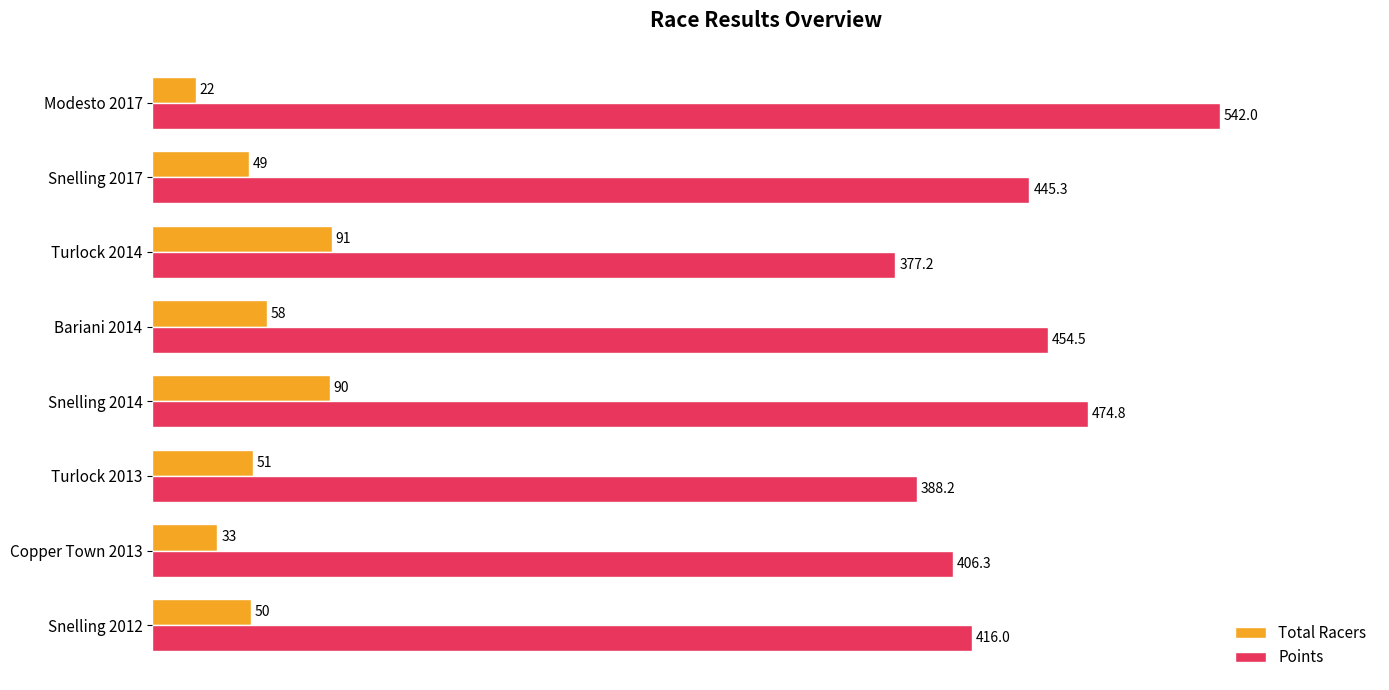

Rank the series by their average value, from highest to lowest.

Points, Total Racers